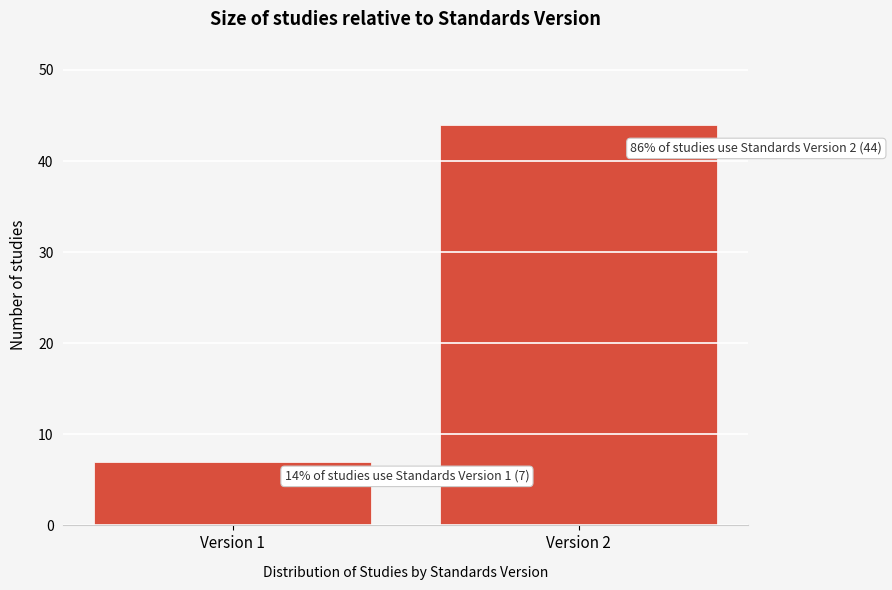

Reading left to right, what are all the values shown in this chart?

7	44